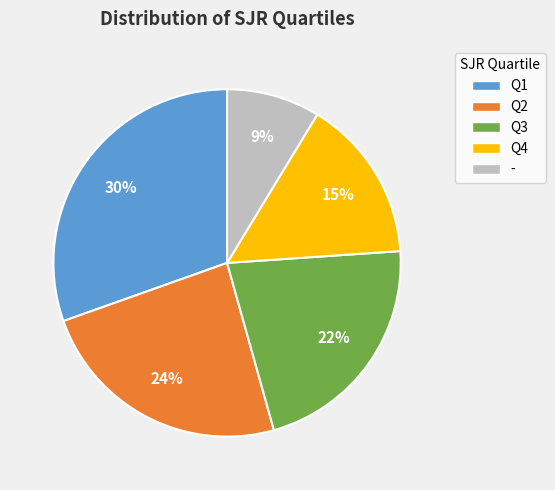

Which slice is the largest?

Q1